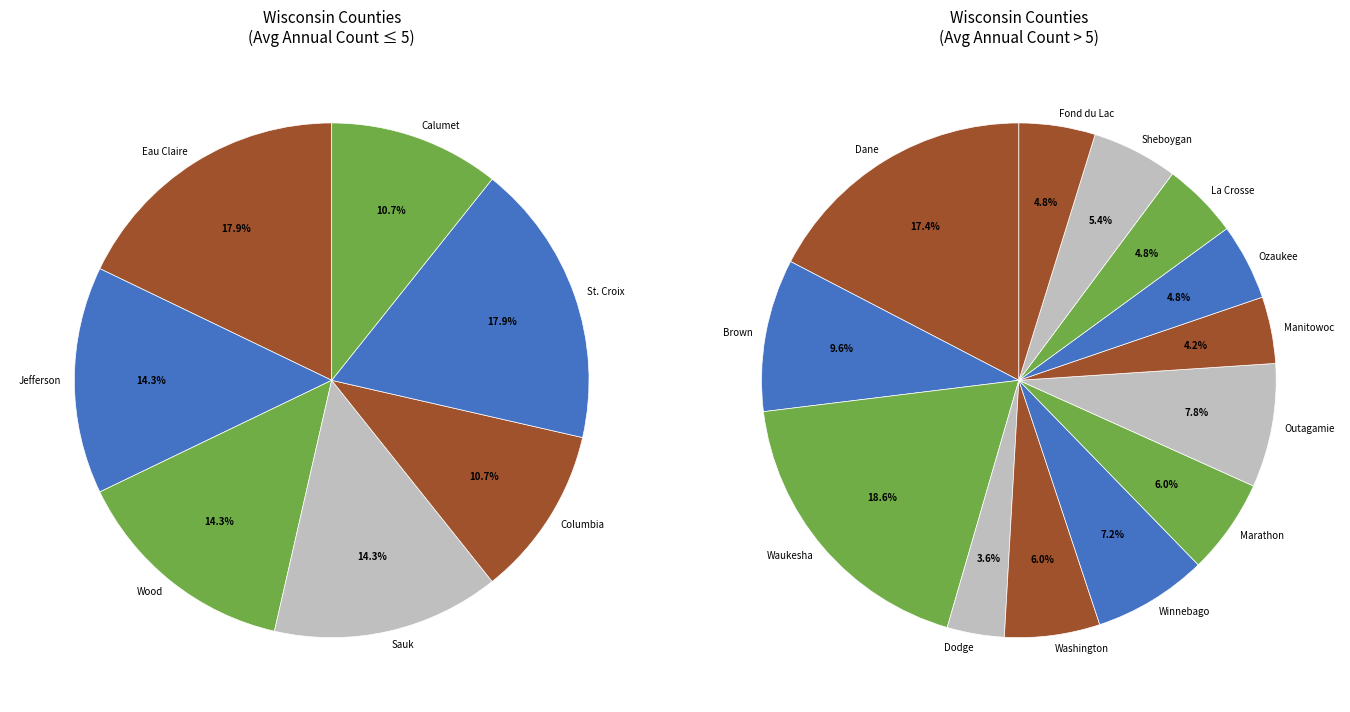

Which category has the smallest portion of the pie?

Columbia